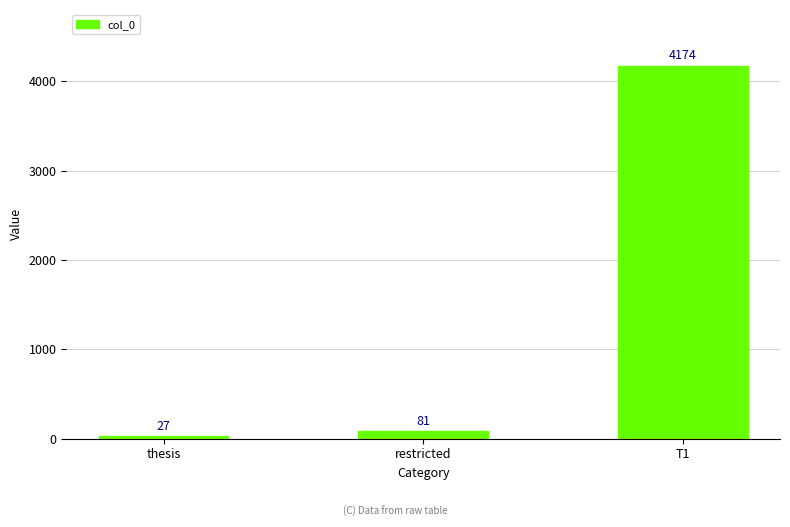

What is the sum of all values?

4282